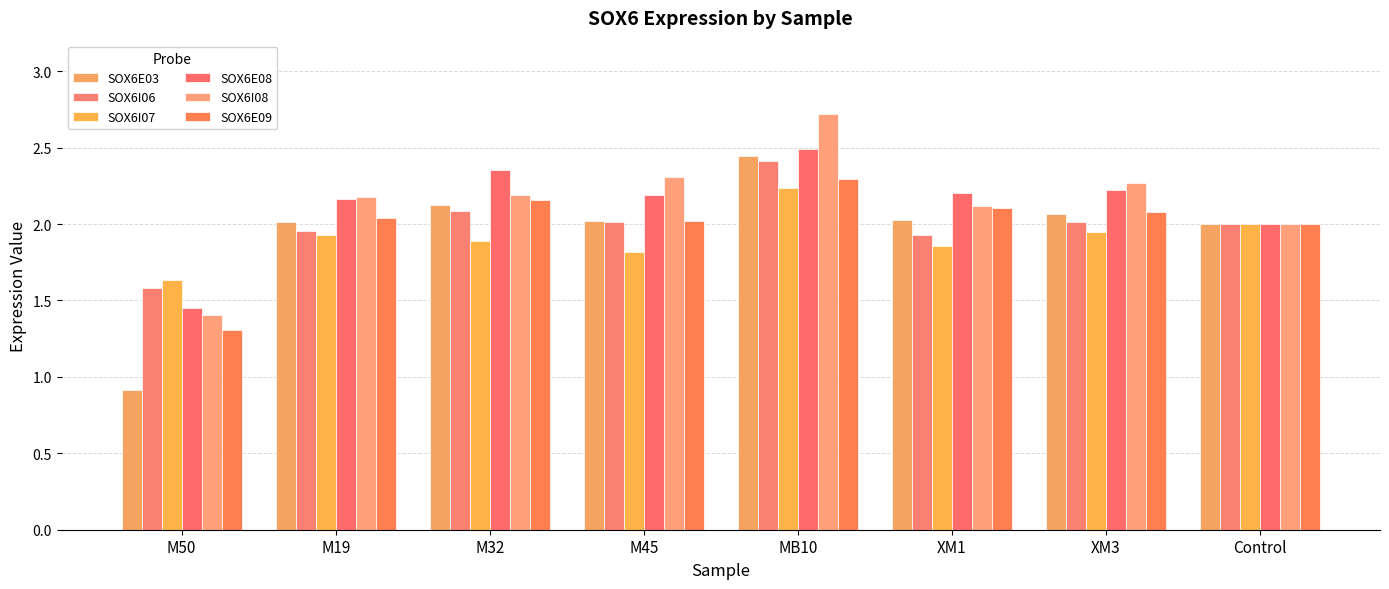

Reading left to right, what are all the values shown in this chart?

SOX6E03: 0.9	2.0	2.1	2.0	2.4	2.0	2.1	2.0
SOX6I06: 1.6	2.0	2.1	2.0	2.4	1.9	2.0	2.0
SOX6I07: 1.6	1.9	1.9	1.8	2.2	1.9	2.0	2.0
SOX6E08: 1.4	2.2	2.4	2.2	2.5	2.2	2.2	2.0
SOX6I08: 1.4	2.2	2.2	2.3	2.7	2.1	2.3	2.0
SOX6E09: 1.3	2.0	2.2	2.0	2.3	2.1	2.1	2.0